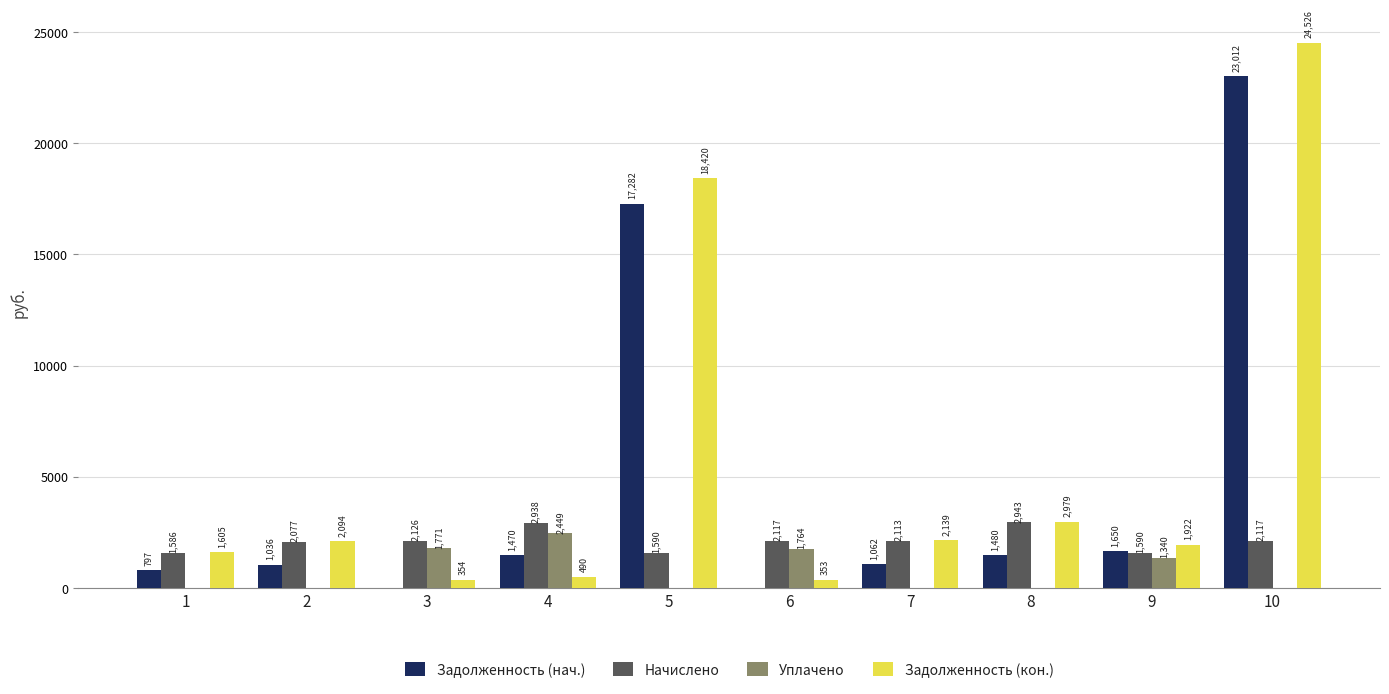

Which series has the largest total across all categories?

Задолженность (кон.)